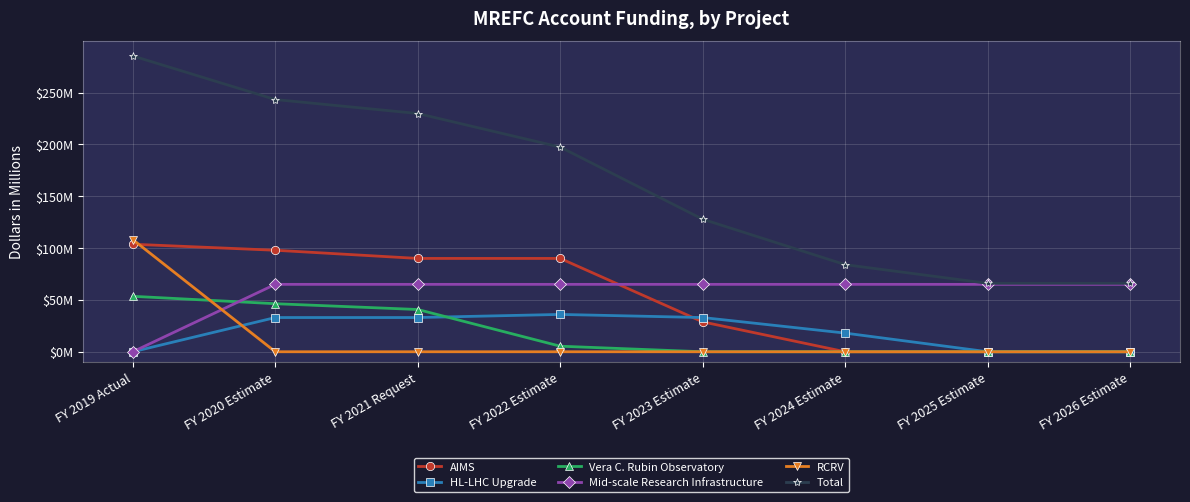

What are all the series names shown in the legend?

AIMS, HL-LHC Upgrade, Vera C. Rubin Observatory, Mid-scale Research Infrastructure, RCRV, Total